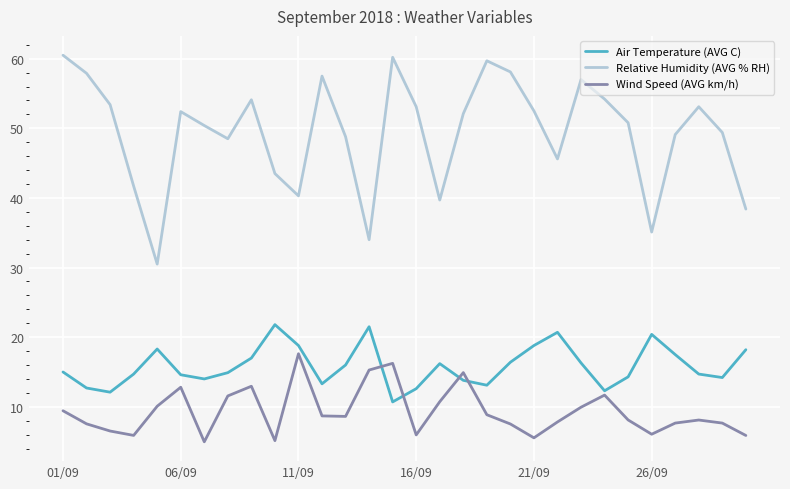

In Wind Speed (AVG km/h), how many points are higher than both neighbors (excluding endpoints)?

7